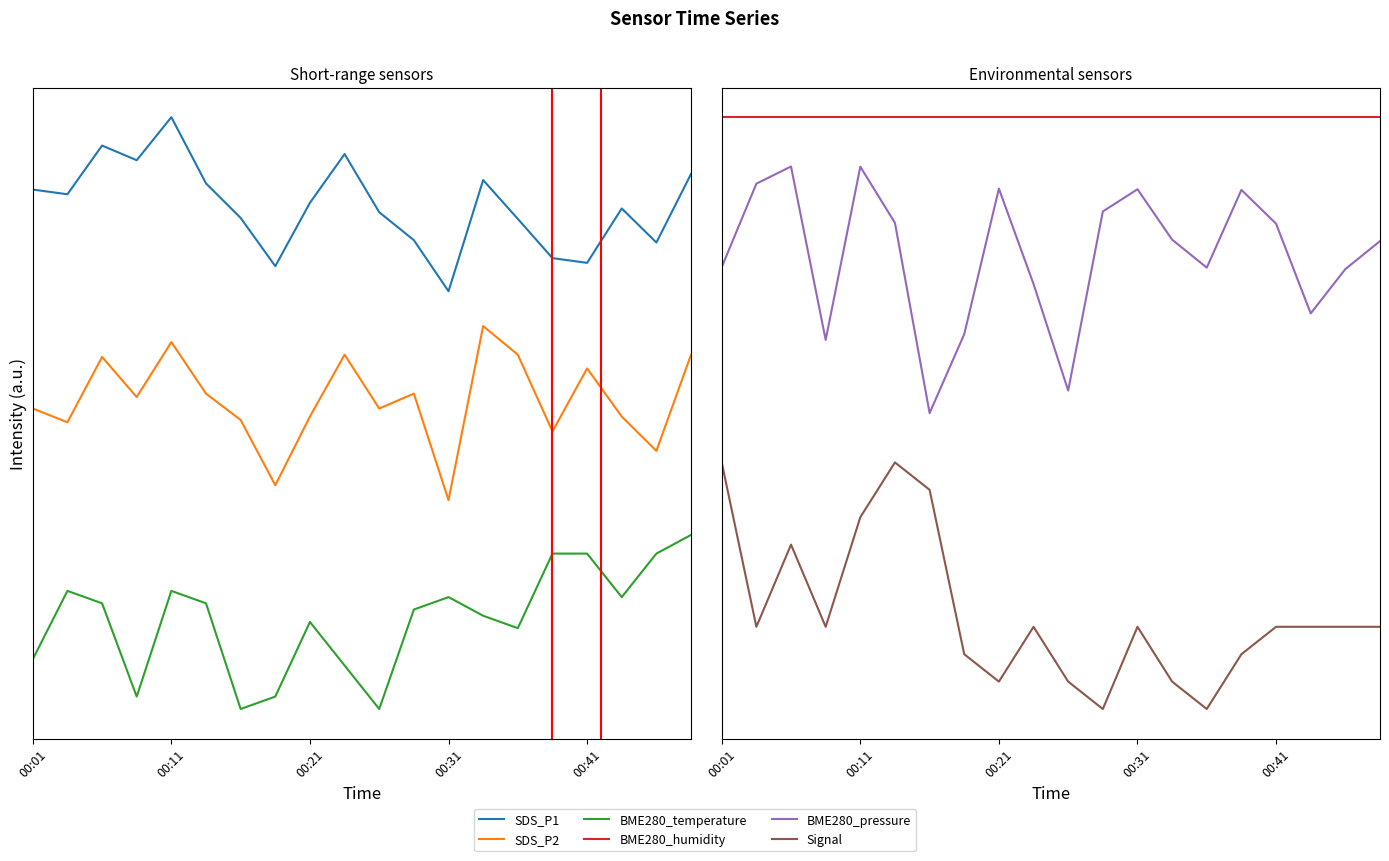

Is this an area chart (filled region under the line)?

No